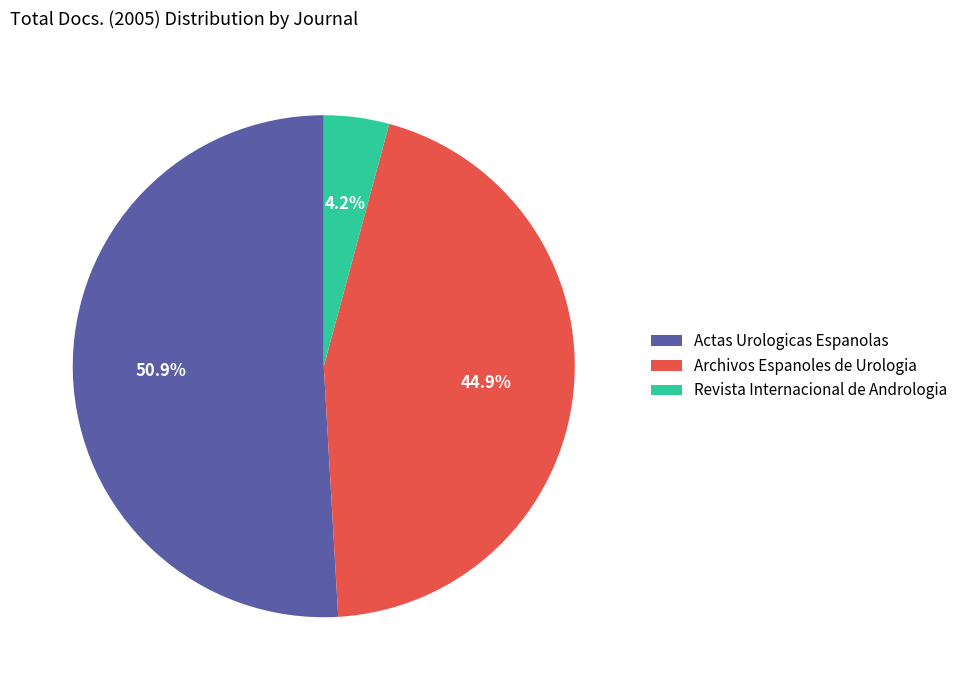

Which slice is the largest?

Actas Urologicas Espanolas